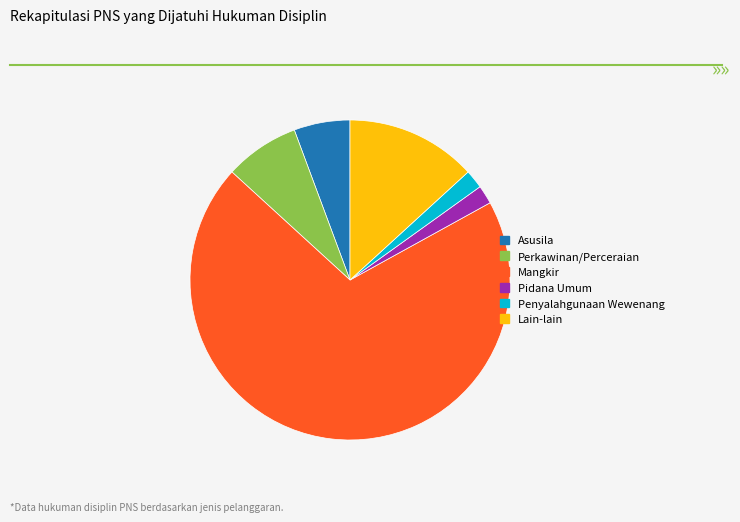

The Penyalahgunaan Wewenang slice represents 2% of the pie. True or false?

True